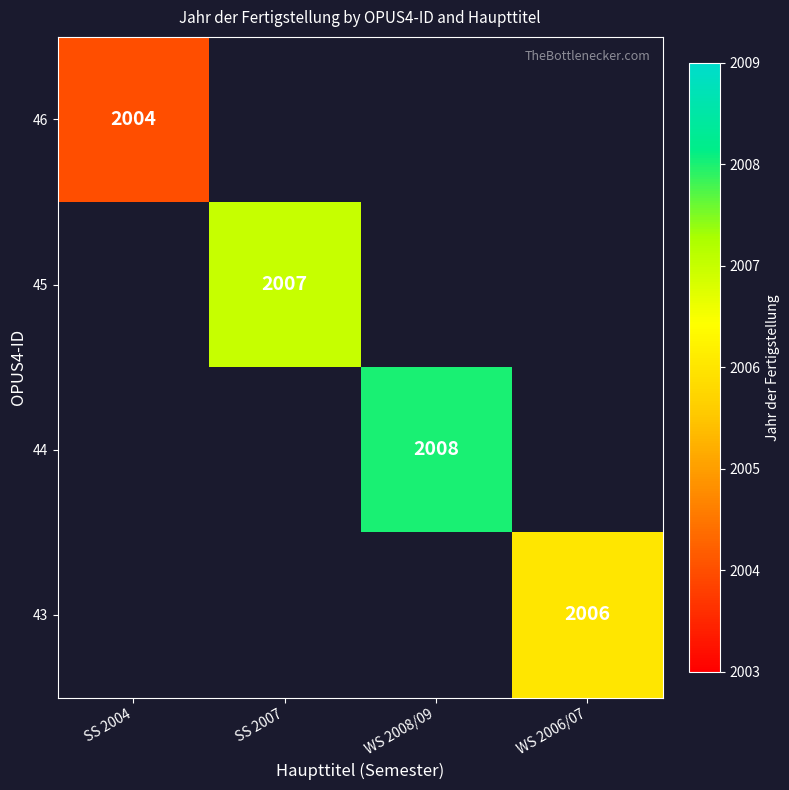

Count the number of data series in this chart.

4